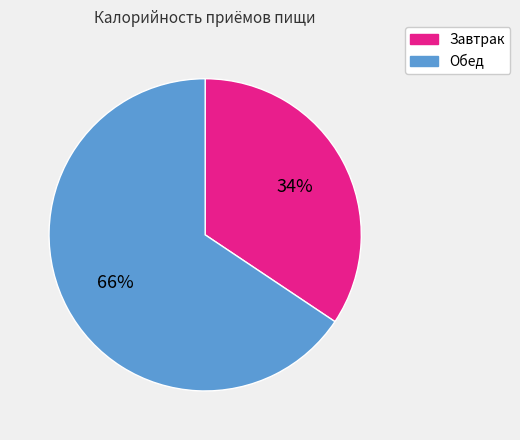

How many slices are in this pie chart?

2